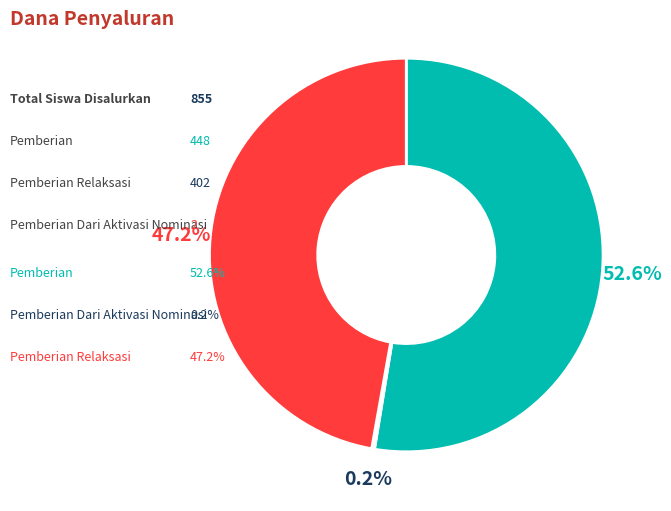

Does any single category account for the majority?

Yes